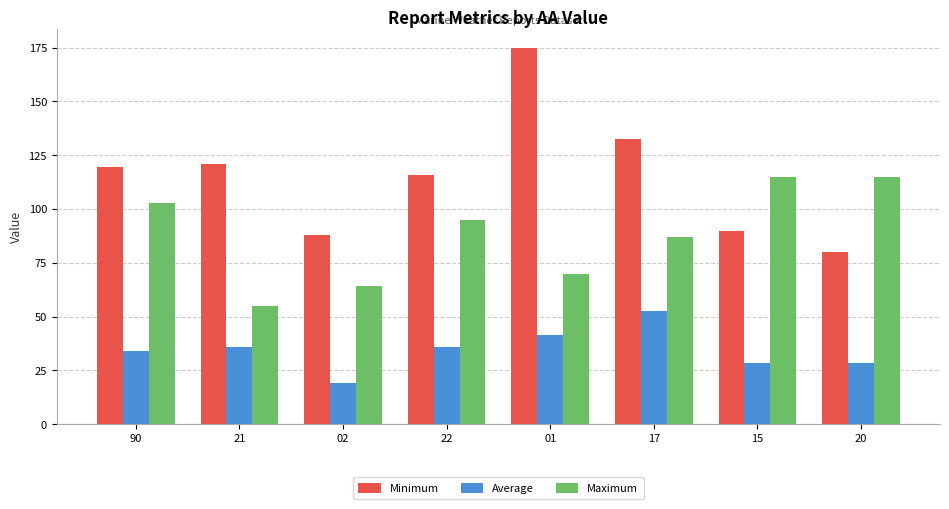

Which series has the largest range (max minus min)?

Minimum